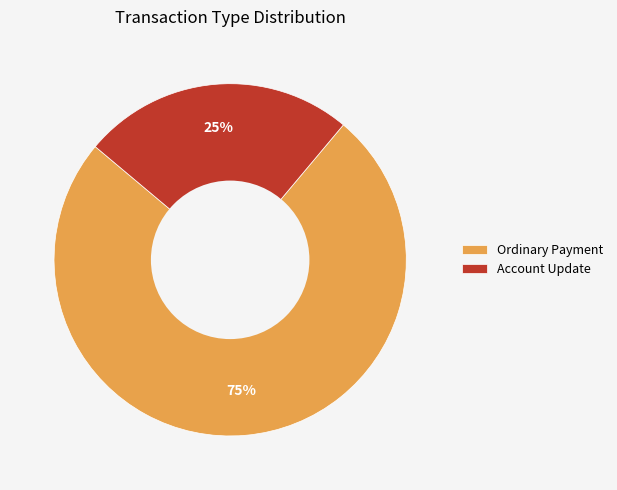

What percentage is the Ordinary Payment slice, to the nearest percent?

75%